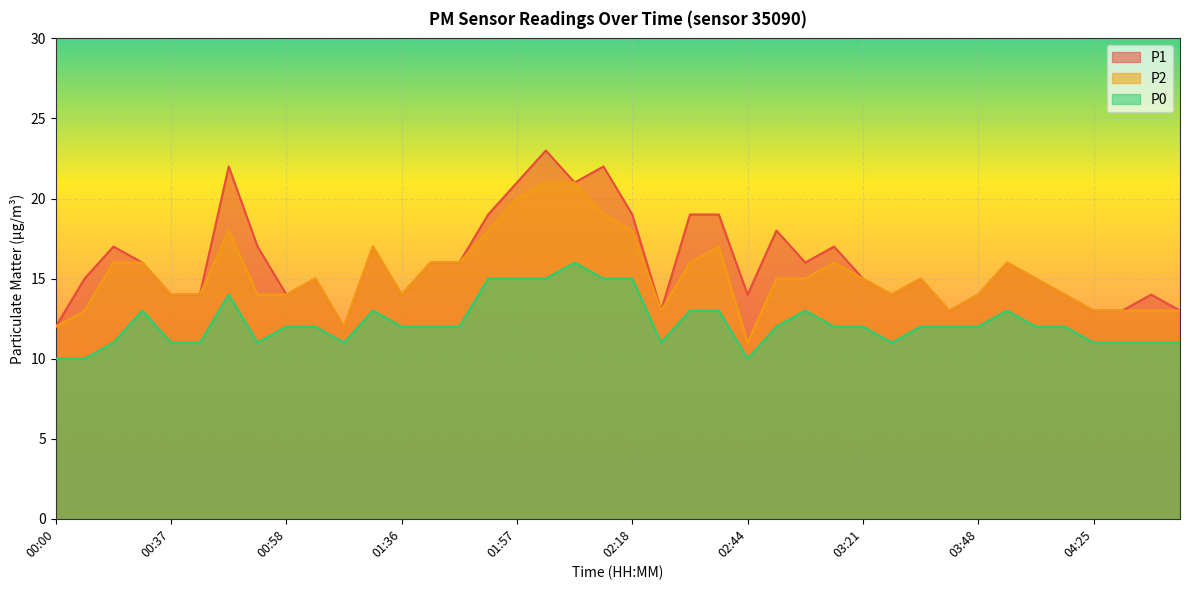

How many interior local valleys does the P2 series have?

6